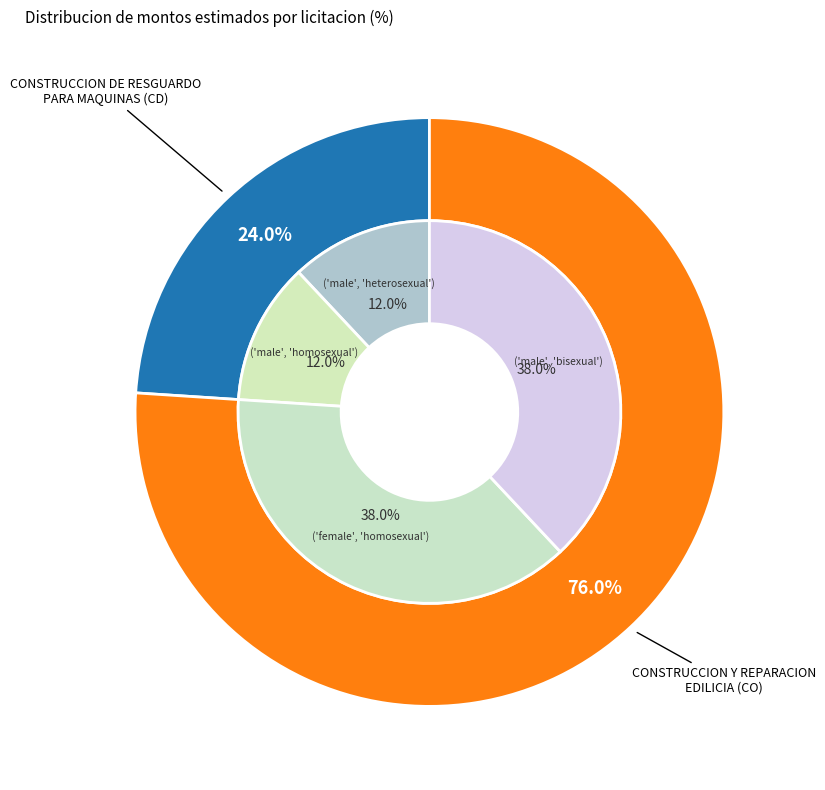

Is it true that CONSTRUCCION Y REPARACION EDILICIA (384046) is 76% of the pie?

True